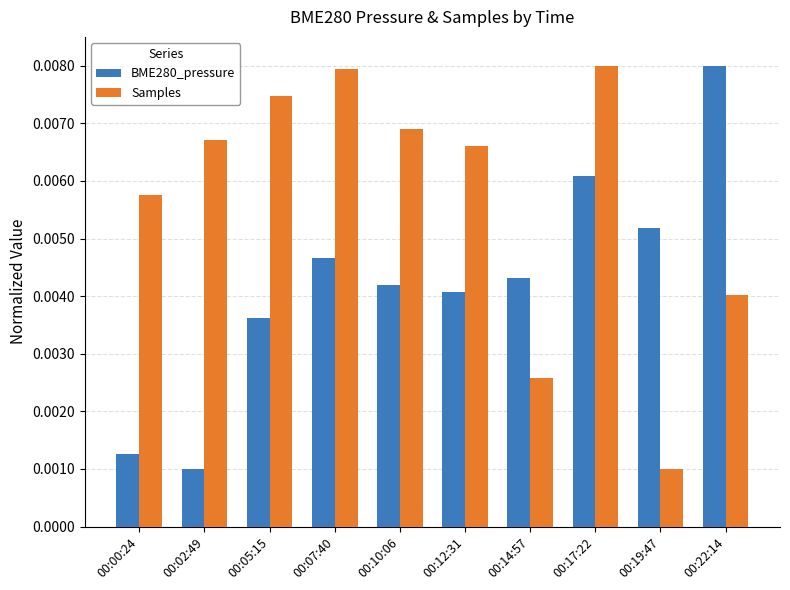

At which category is the sum across all series the highest?

00:17:22